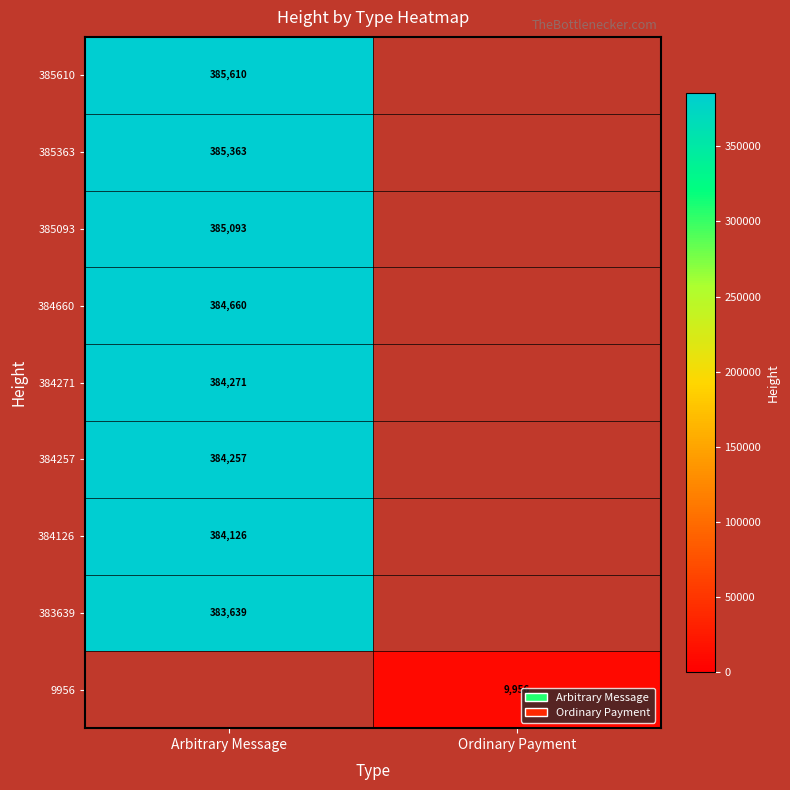

Is it true that 385363 equals 385363 at Arbitrary Message?

True